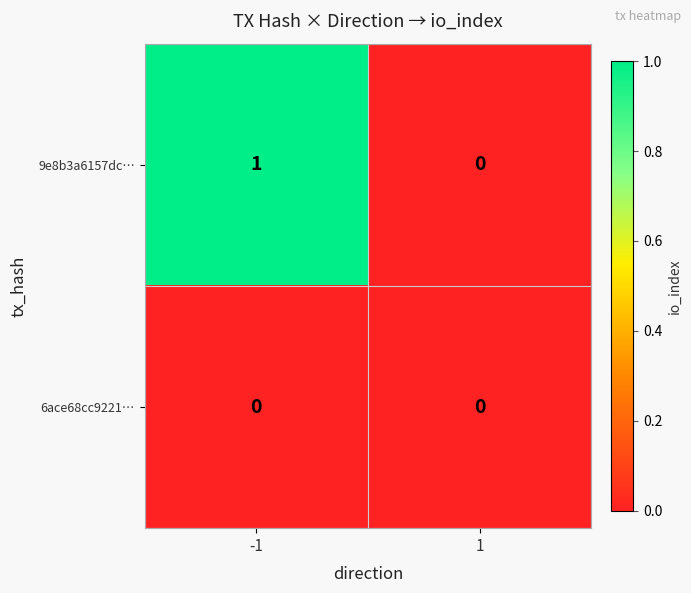

Which series has the widest spread of values?

9e8b3a6157dc…